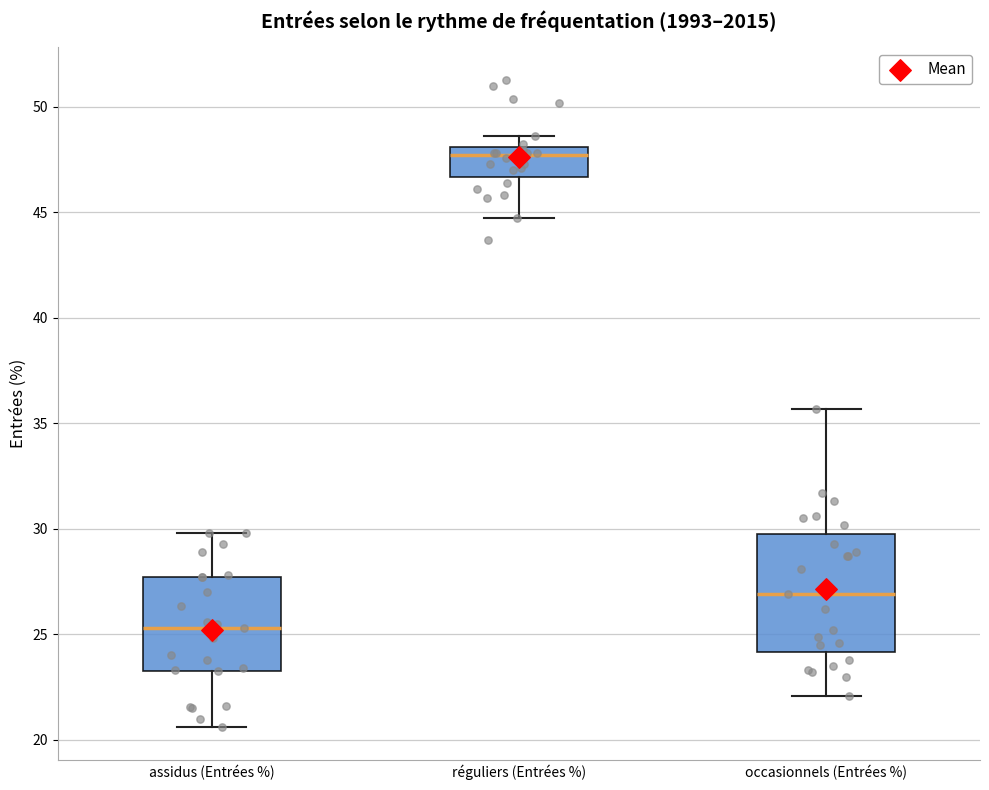

Reading left to right, read every box against the y-axis: the position of its median line, the range the box covers, and the ends of its whiskers. The values are not printed on the chart, so give them approximately, as read against the axis.

assidus (Entrées %): median 25.5, box 23.5 to 27.5, whiskers 20.5 to 30.0
réguliers (Entrées %): median 47.5, box 46.5 to 48.0, whiskers 44.5 to 48.5
occasionnels (Entrées %): median 27.0, box 24.0 to 30.0, whiskers 22.0 to 35.5